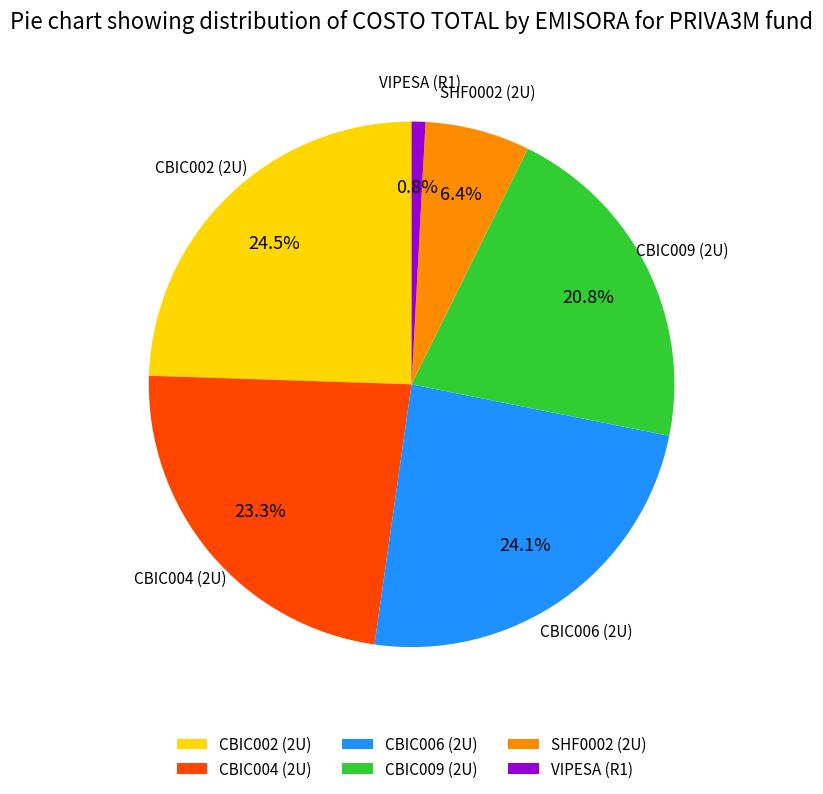

Approximately how many times larger is the value at CBIC009 (2U) compared to VIPESA (R1)?

24.6